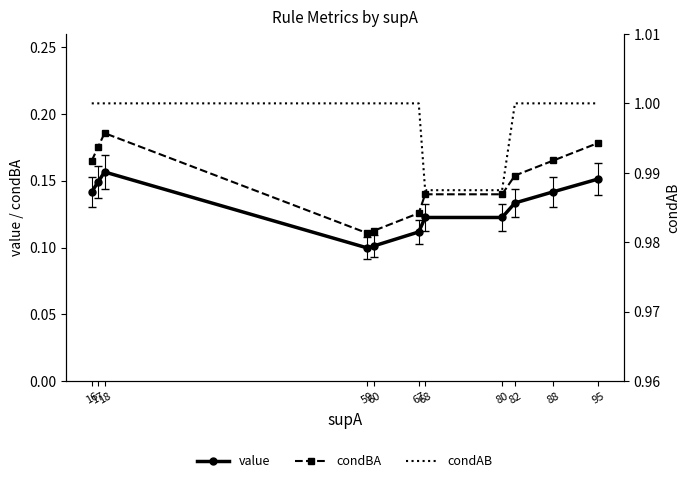

What is the sum of all condAB values?

11.0